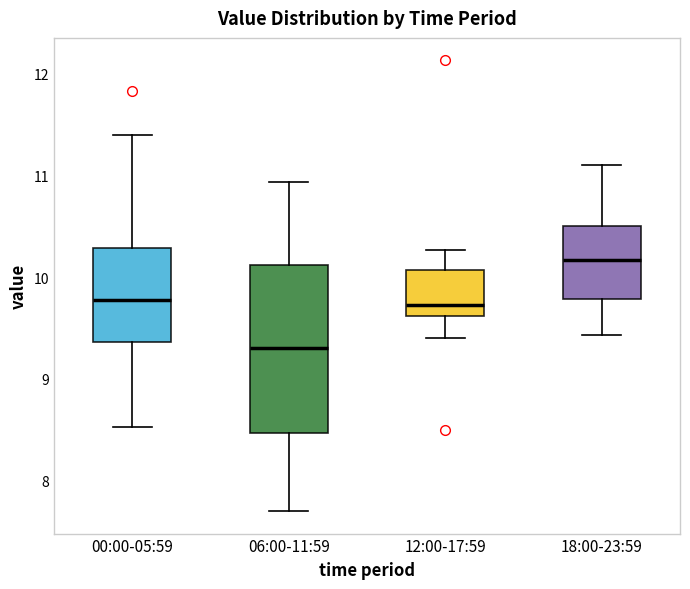

Where does the median line of the box for 06:00-11:59 sit on the y-axis? The values are not printed on the chart, so give them approximately, as read against the axis.

9.3